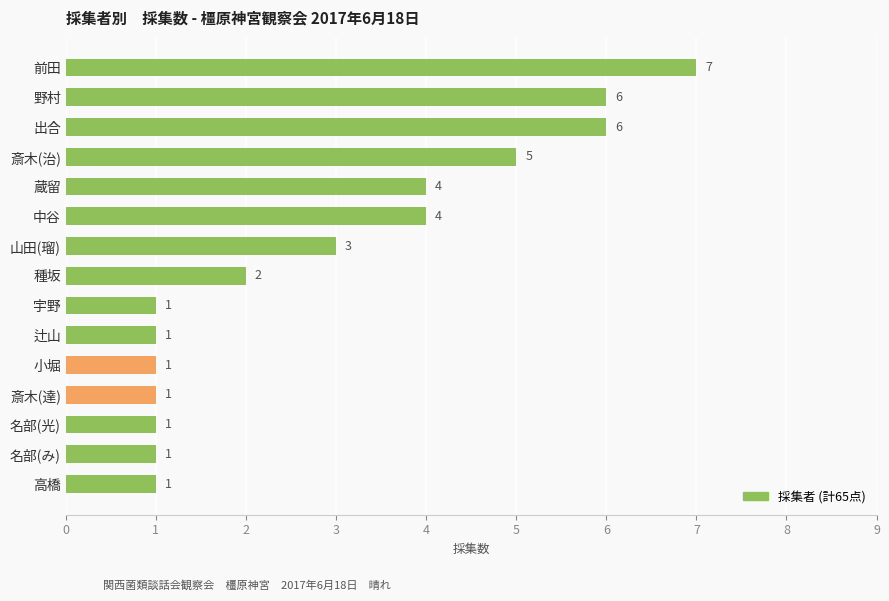

Reading top to bottom, extract all data points from this chart.

7	6	6	5	4	4	3	2	1	1	1	1	1	1	1